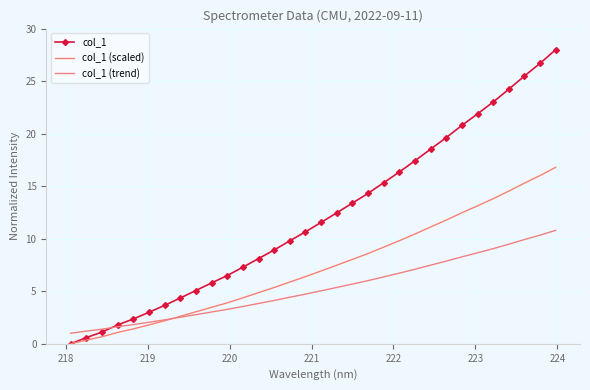

Which series ends up on top after the final intersection of col_1 and col_1 (trend)?

col_1